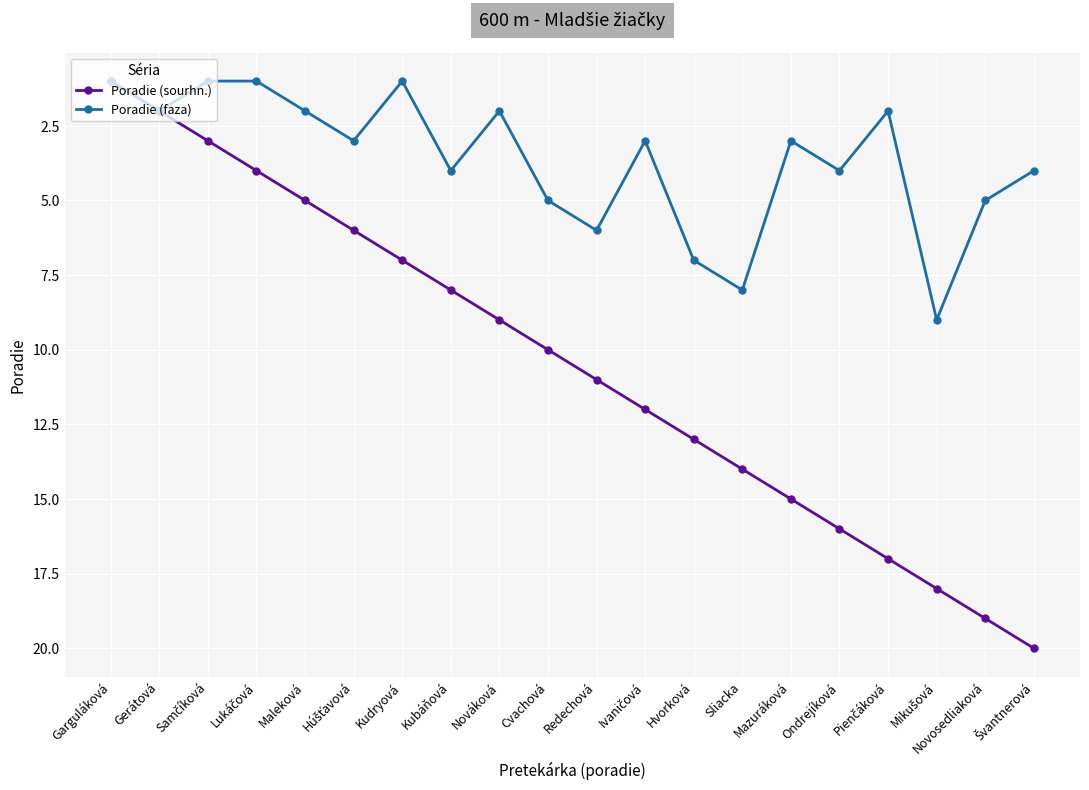

Does the chart display data point markers on the line(s)?

Yes